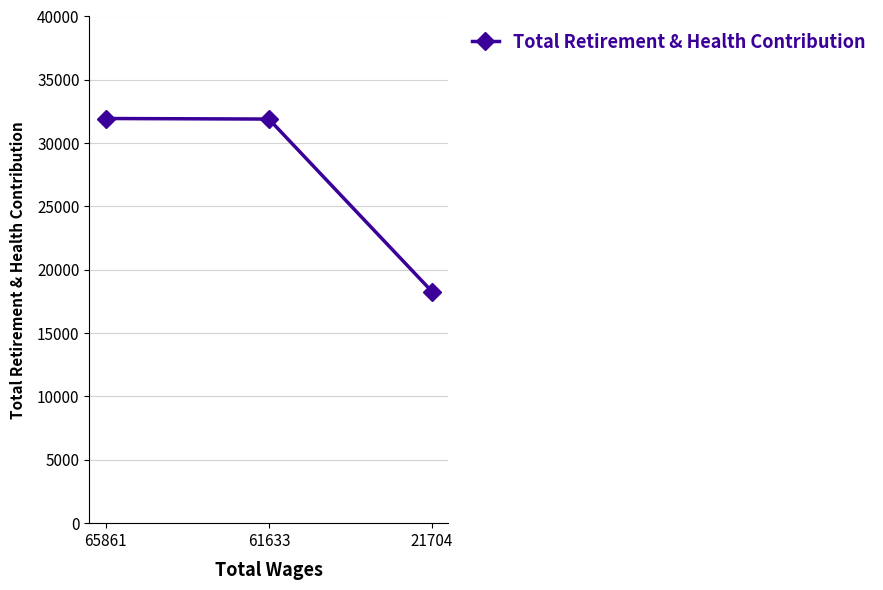

What is the difference between the values at 21704 and 65861?

13671